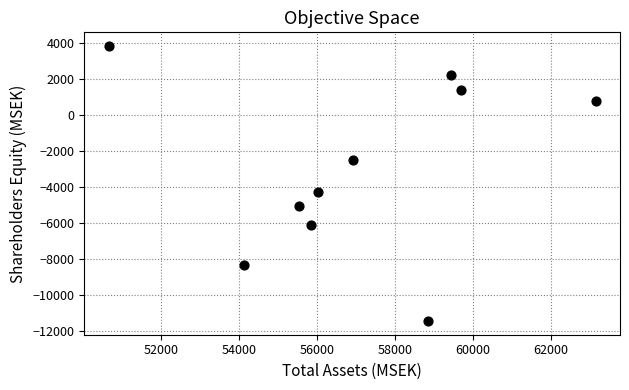

What Y value in the scatter plot is closest to -3824?

-4292